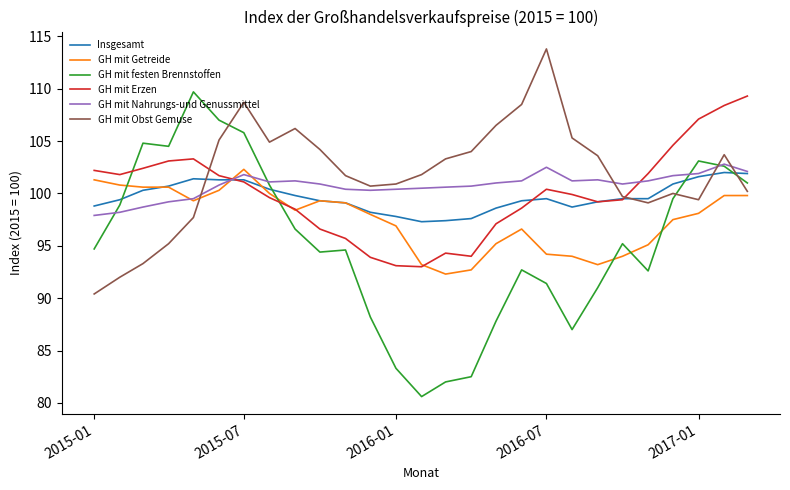

How many times do GH mit Getreide and GH mit festen Brennstoffen cross each other?

5